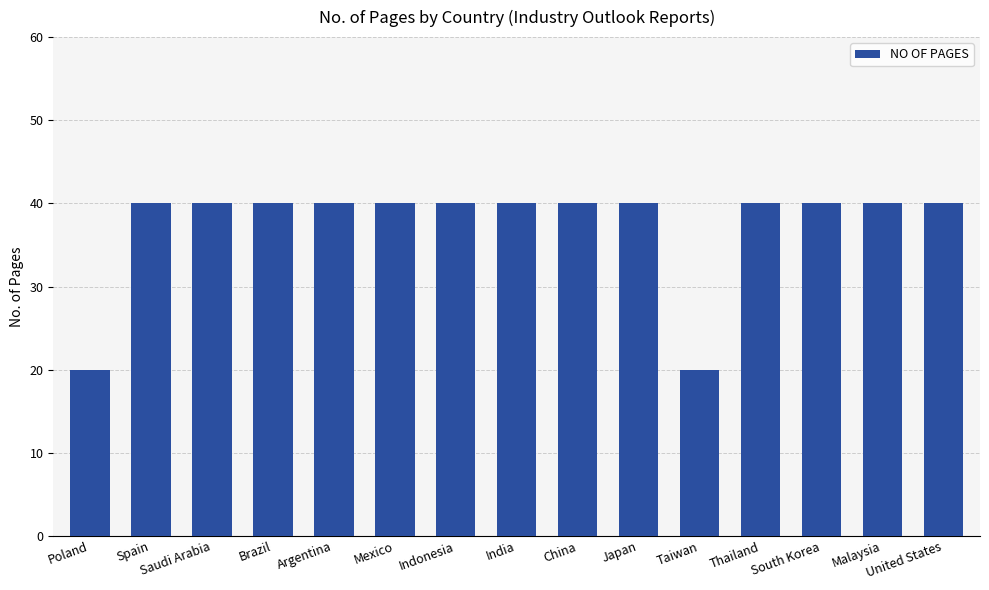

What is the smallest value displayed?

20